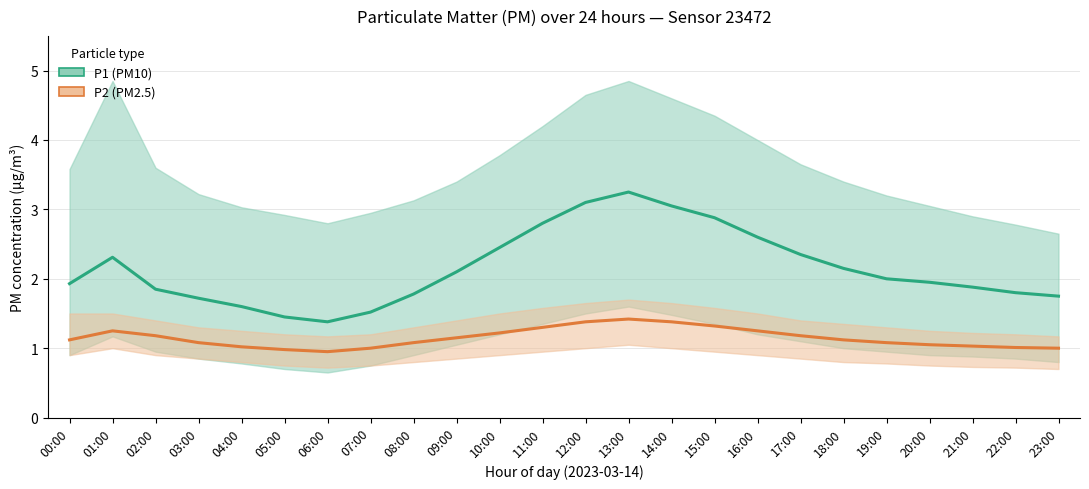

Between 15:00 and 20:00, which series saw the biggest shift?

P1 (PM10) estimate